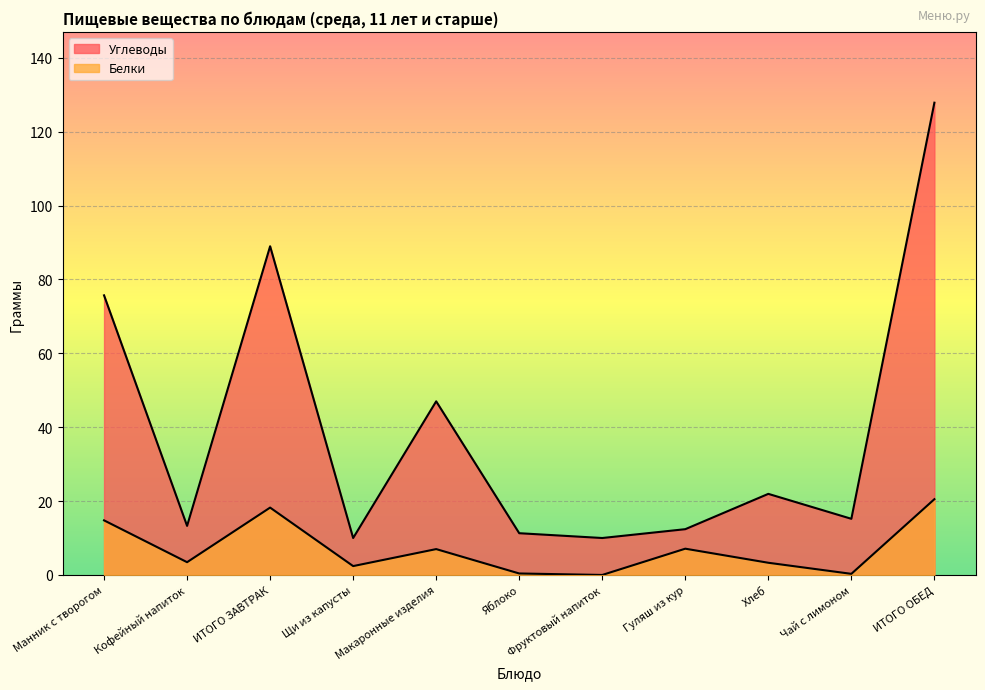

Which series has the largest total across all categories?

Углеводы